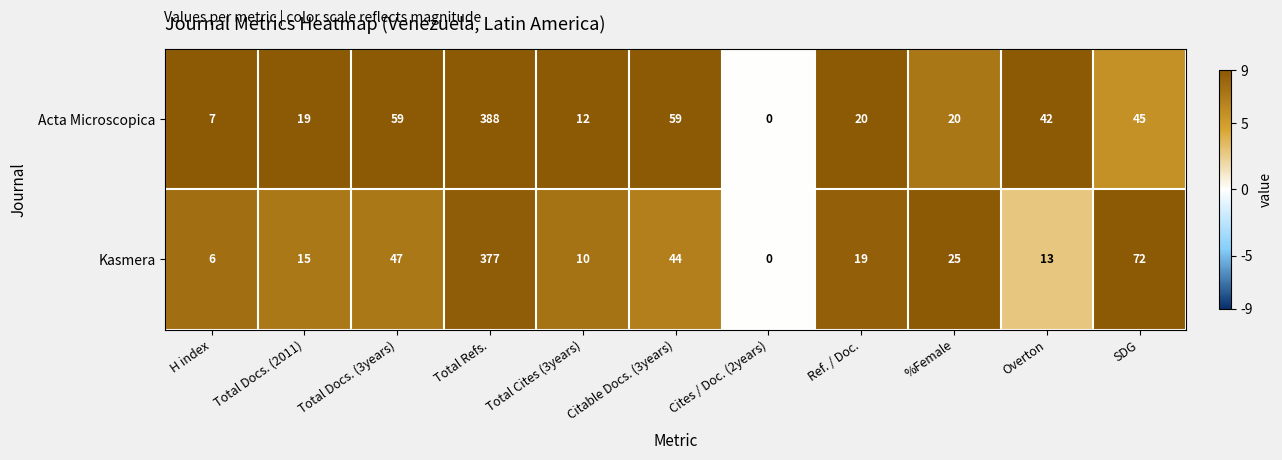

Rank the series at %Female from lowest to highest value.

Acta Microscopica, Kasmera